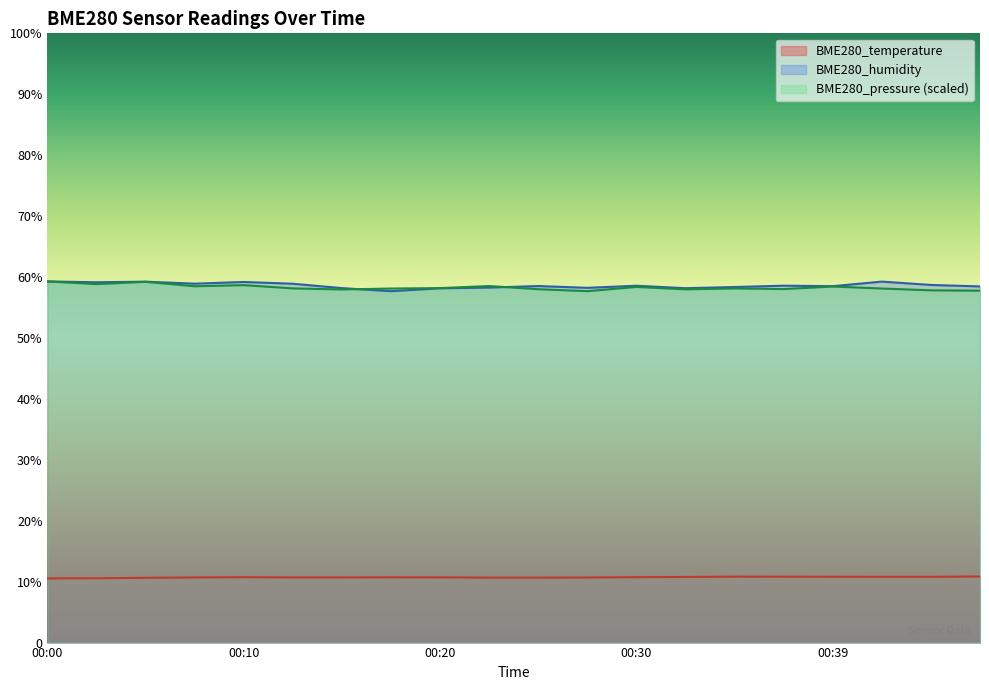

Reading right to left, list all the values displayed in this chart.

BME280_temperature: 00:47=10.8	00:44=10.8	00:42=10.8	00:39=10.8	00:37=10.8	00:34=10.8	00:32=10.8	00:30=10.7	00:27=10.7	00:25=10.7	00:22=10.7	00:20=10.7	00:17=10.7	00:15=10.7	00:13=10.7	00:10=10.7	00:08=10.7	00:05=10.6	00:03=10.6	00:00=10.5
BME280_humidity: 00:47=58.5	00:44=58.7	00:42=59.2	00:39=58.5	00:37=58.6	00:34=58.4	00:32=58.2	00:30=58.6	00:27=58.2	00:25=58.5	00:22=58.3	00:20=58.1	00:17=57.7	00:15=58.2	00:13=58.9	00:10=59.2	00:08=58.9	00:05=59.2	00:03=59.1	00:00=59.3
BME280_pressure_scaled: 00:47=57.8	00:44=57.8	00:42=58.1	00:39=58.4	00:37=58.0	00:34=58.1	00:32=58.0	00:30=58.4	00:27=57.7	00:25=58.0	00:22=58.5	00:20=58.2	00:17=58.1	00:15=58.0	00:13=58.1	00:10=58.7	00:08=58.5	00:05=59.2	00:03=58.8	00:00=59.3